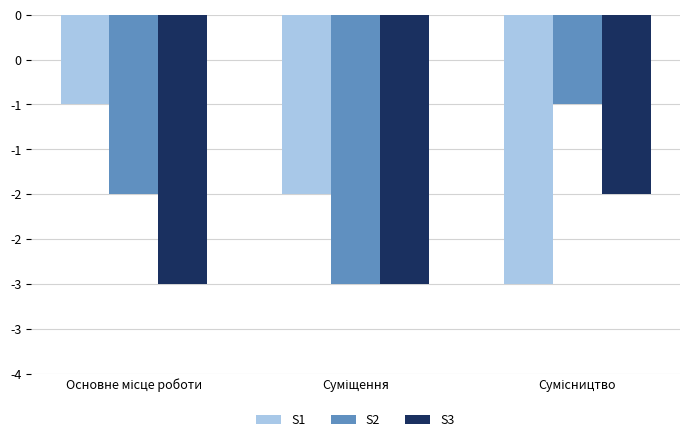

Reading left to right, list all the values displayed in this chart.

S1: Основне місце роботи=-1	Суміщення=-2	Сумісництво=-3
S2: Основне місце роботи=-2	Суміщення=-3	Сумісництво=-1
S3: Основне місце роботи=-3	Суміщення=-3	Сумісництво=-2